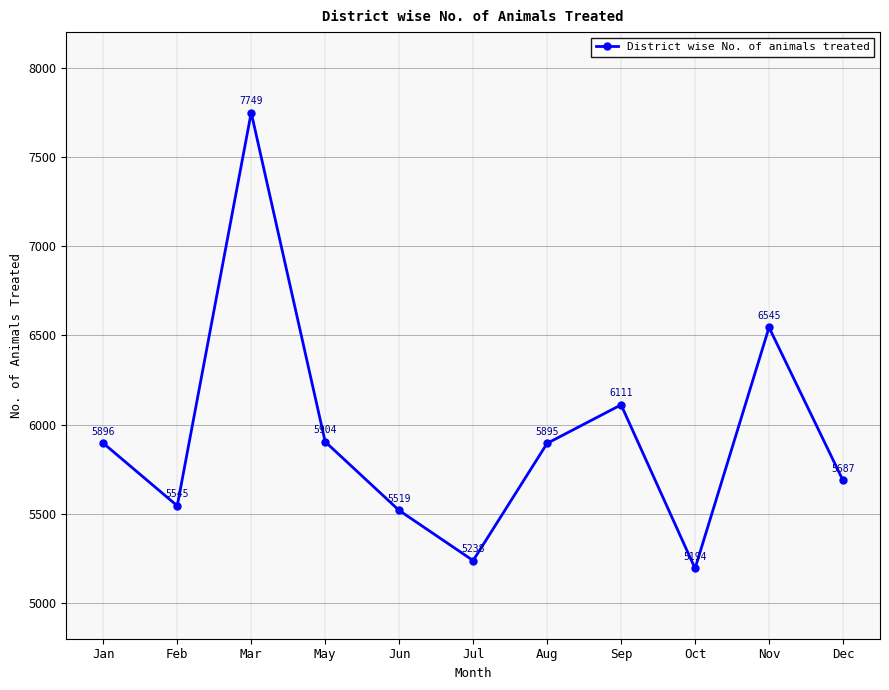

What is the maximum value shown in the chart?

7749